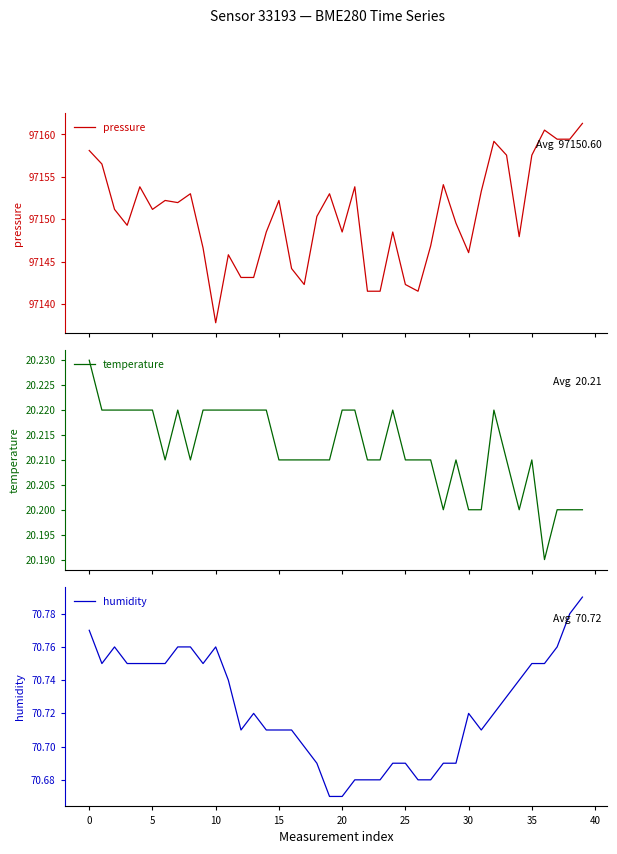

How many lines are shown in the chart?

3